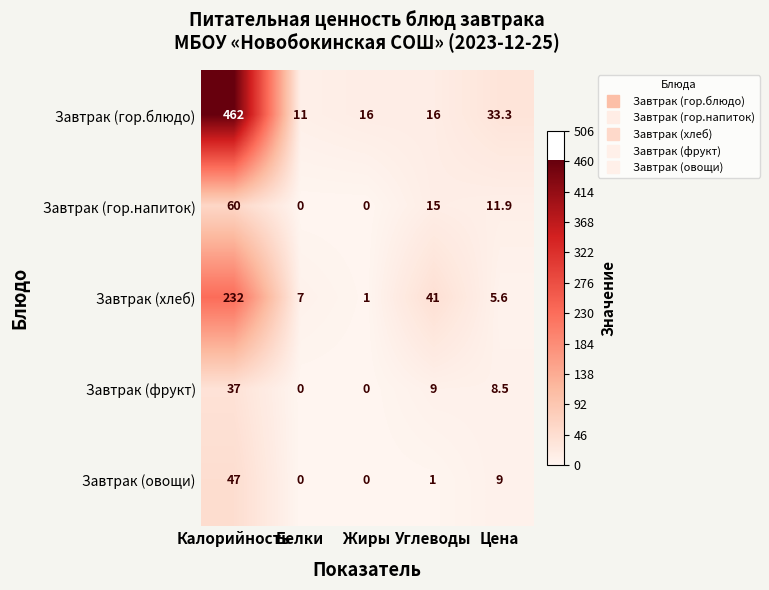

What is the sum of all Завтрак (хлеб) values?

286.6